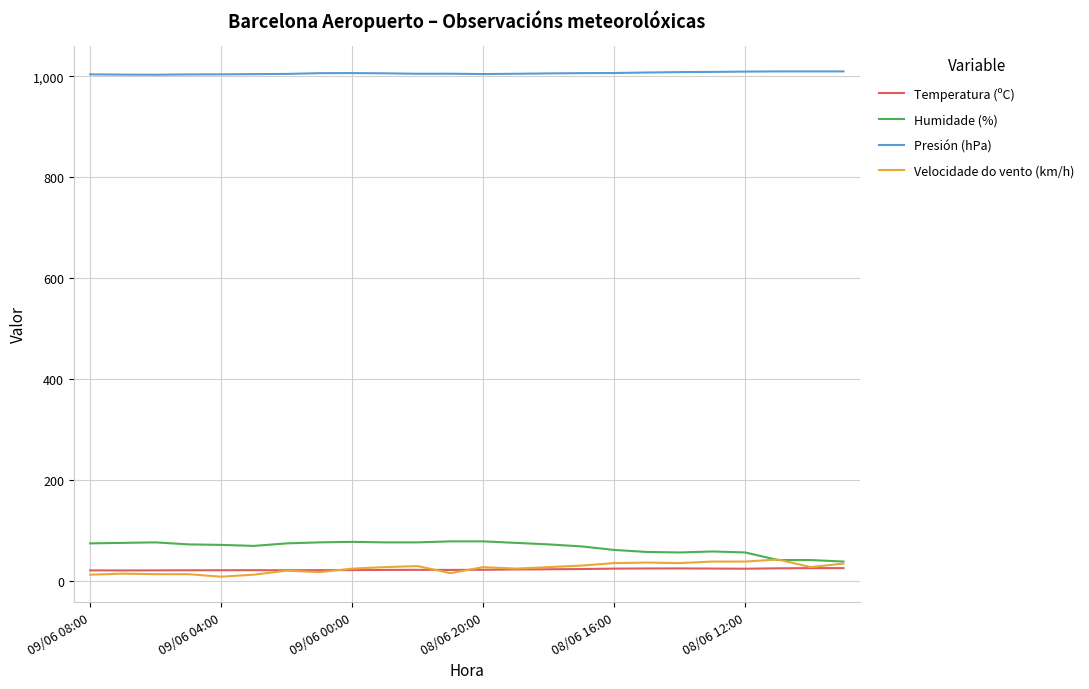

Which series has the largest total across all categories?

Presión (hPa)